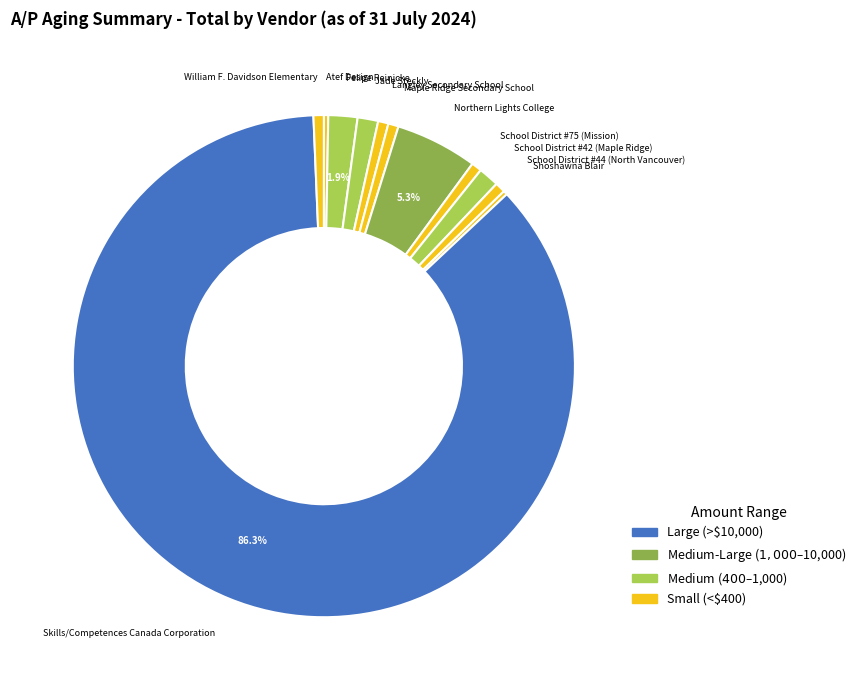

To the nearest percent, what is the combined percentage of Skills/Competences Canada Corporation and Maple Ridge Secondary School?

87%